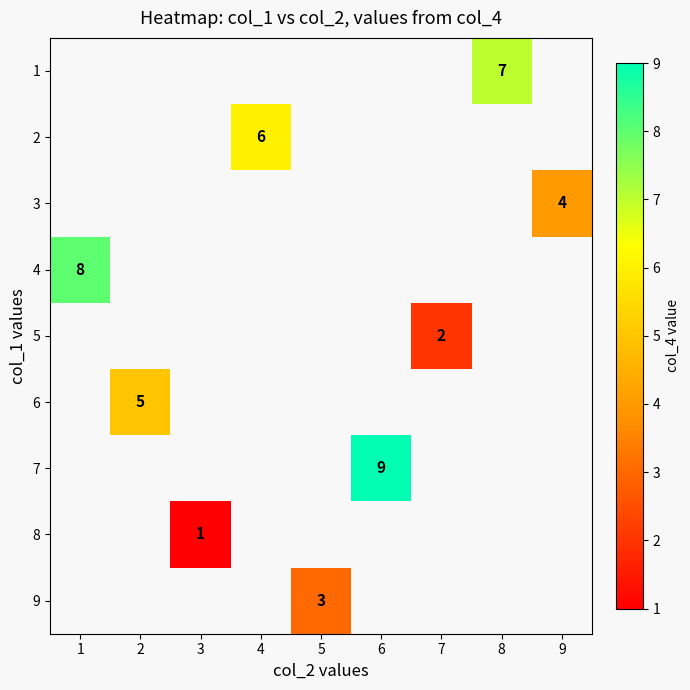

Count the number of categories in the chart.

9